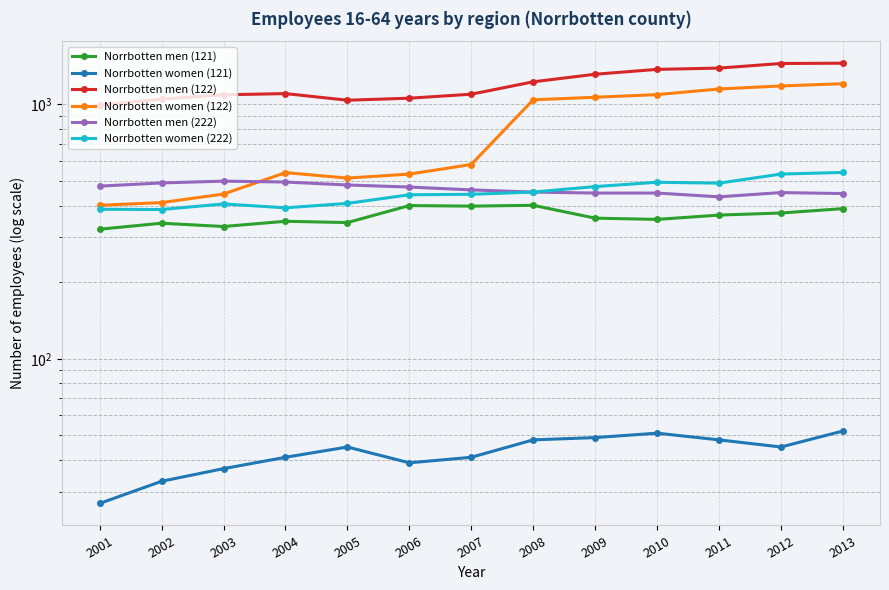

What is the minimum value for Norrbotten women (222)?

386